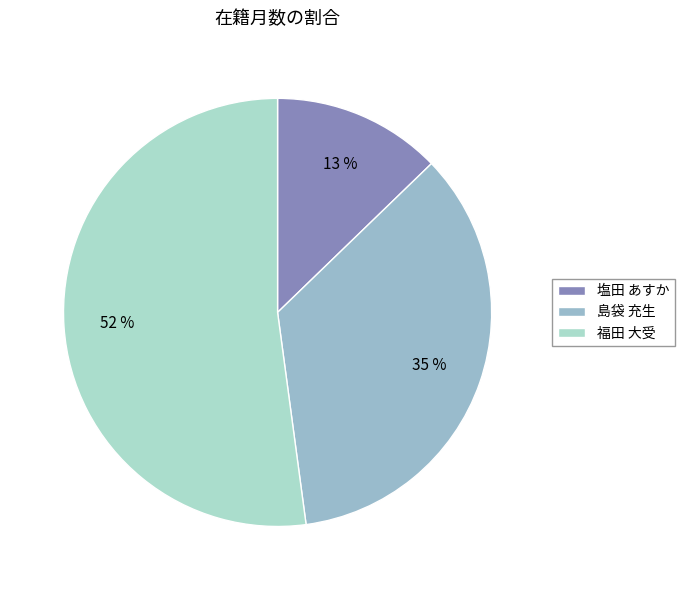

To the nearest percent, what portion does 福田 大受 represent?

52%